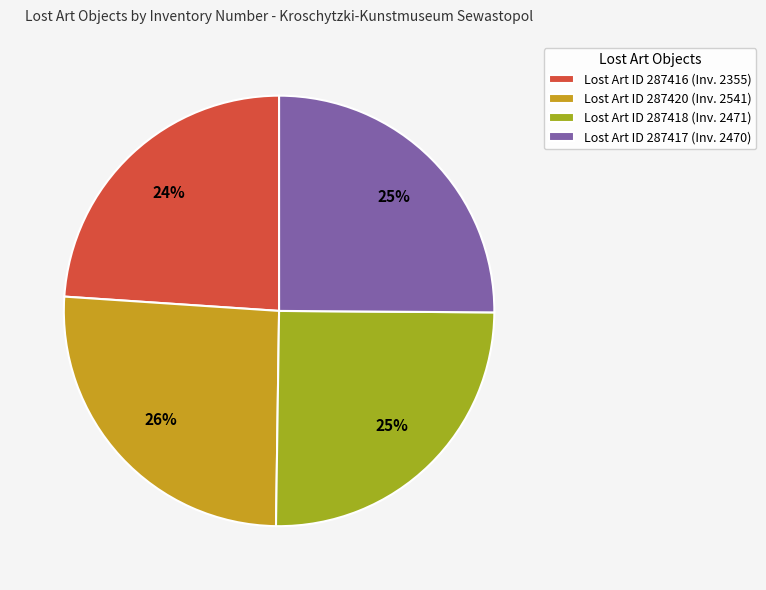

True or false: Lost Art ID 287416 (Inv. 2355) accounts for 24% of the total.

True